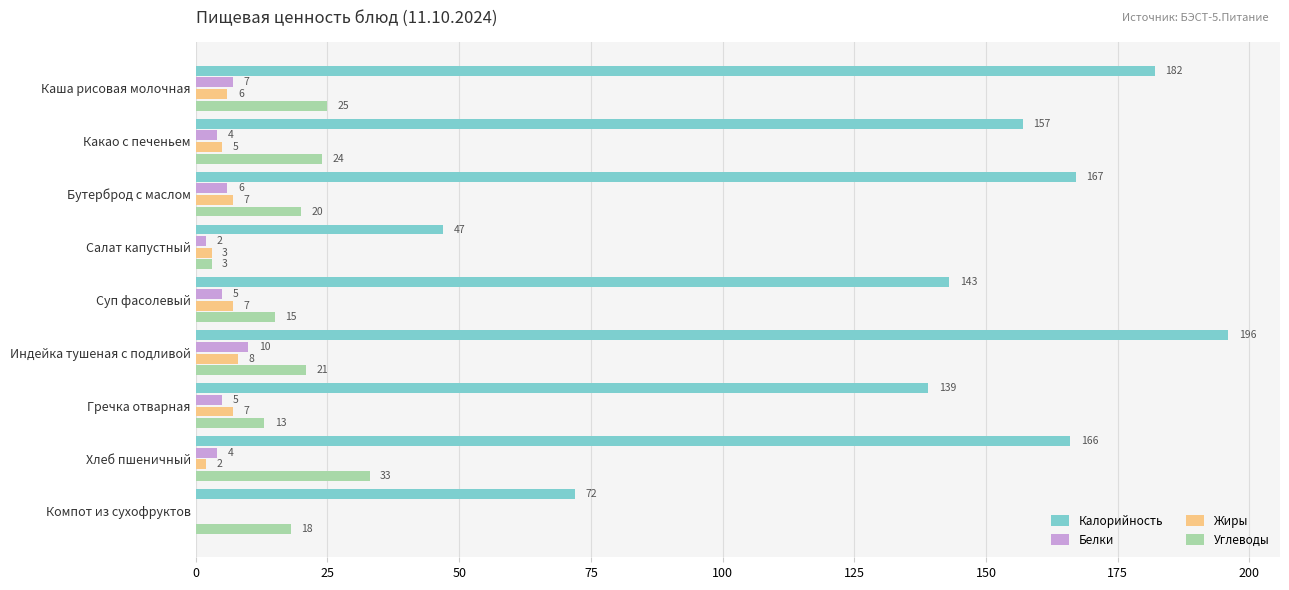

The value of Калорийность at Суп фасолевый is 143. True or false?

True